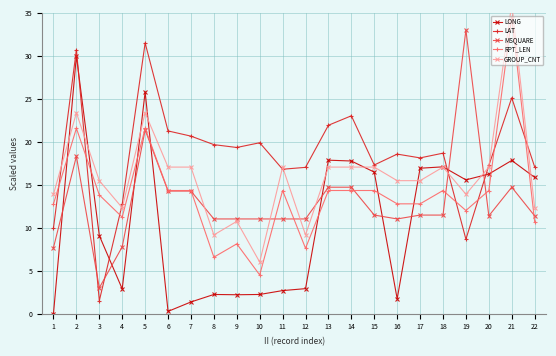

Which series has the largest total across all categories?

LAT